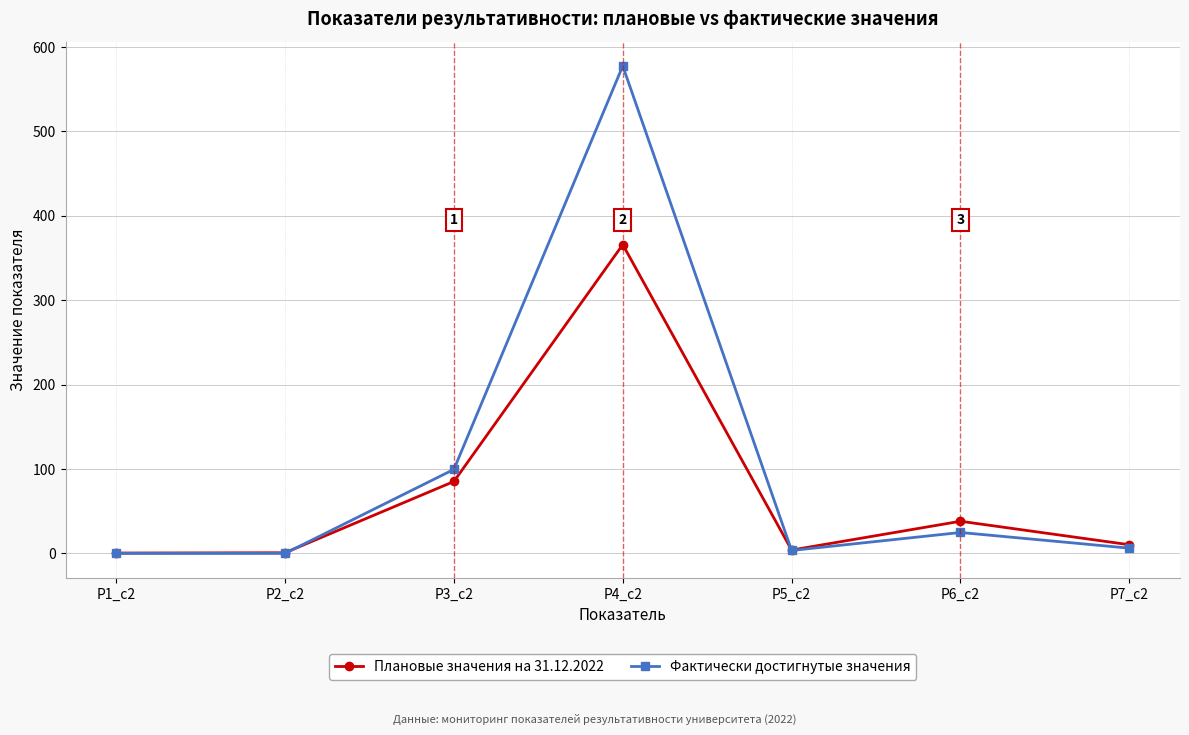

Which series has the widest spread of values?

Фактически достигнутые значения